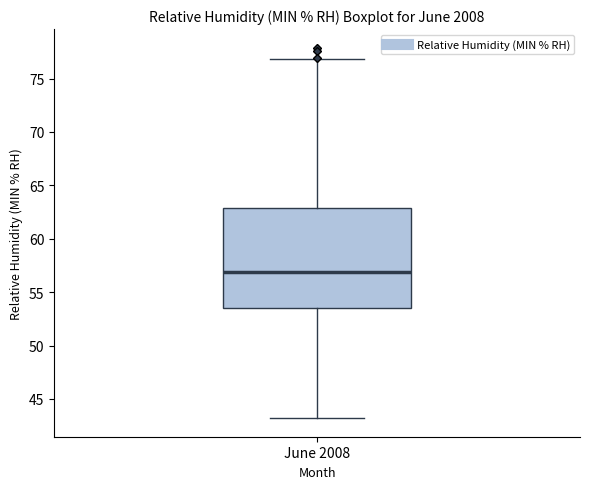

Read this box plot against the y-axis: the position of the median line, the range covered by the box, and the ends of both whiskers. The values are not printed on the chart, so give them approximately, as read against the axis.

median 57.0, box 53.5 to 63.0, whiskers 43.0 to 77.0